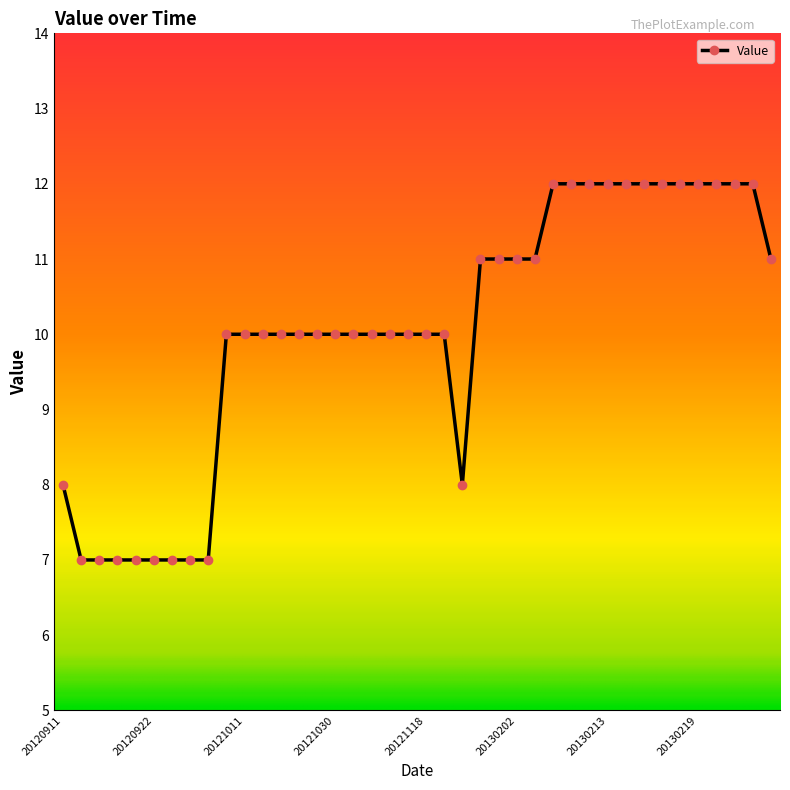

What is the smallest value displayed?

7